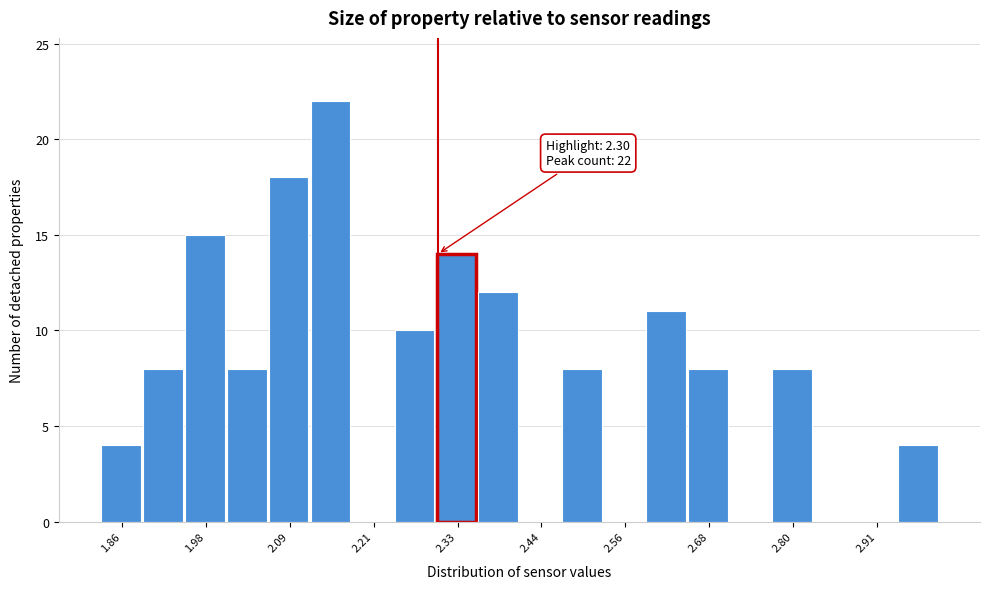

Around what value on the x-axis is the tallest bar? Give the approximate position of its centre, as read against the axis.

2.16